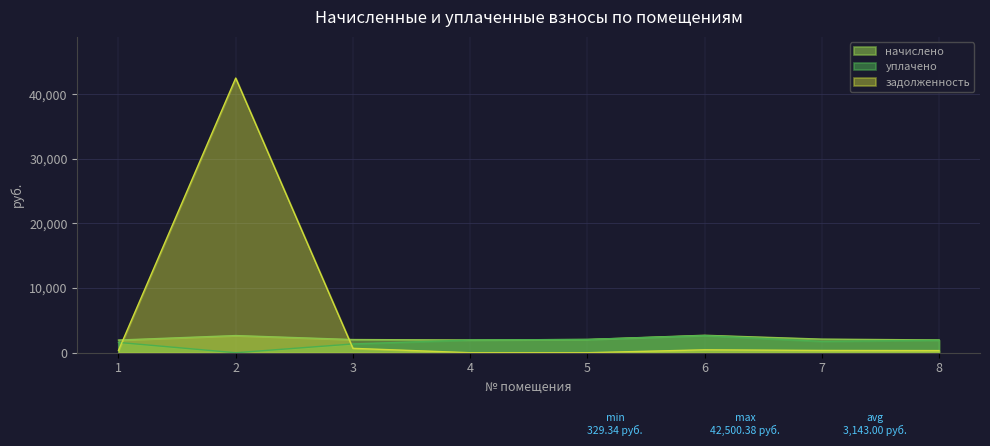

The задолженность series shows 365.5 at 1. True or false?

True